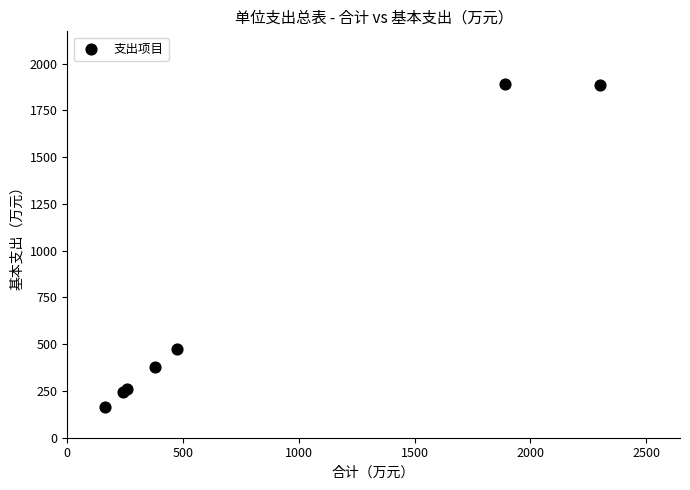

What Y value in the scatter plot is closest to 1025?

471.8